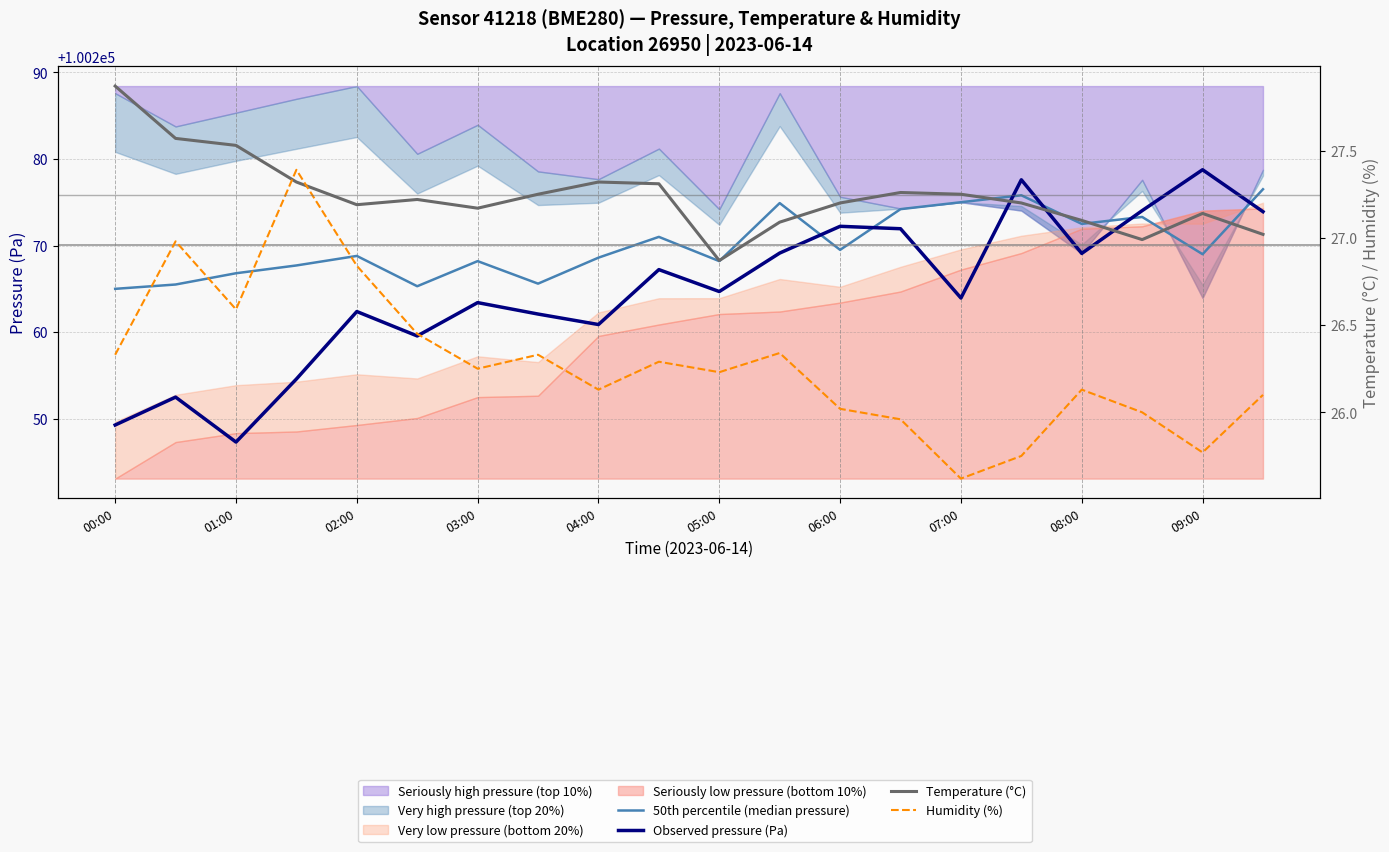

What is the value of the Observed pressure (Pa) point at the 13th from the left?

100272.2